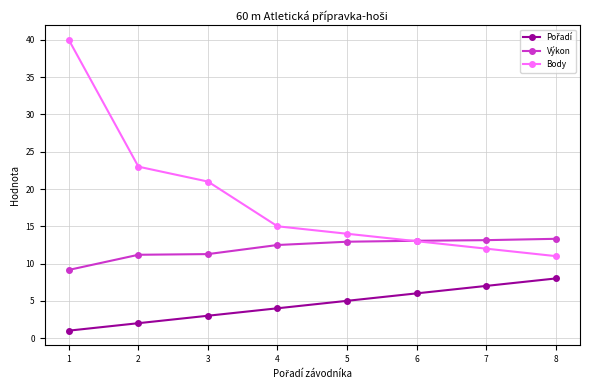

True or false: Výkon has a value of 13.3 at 8.

True